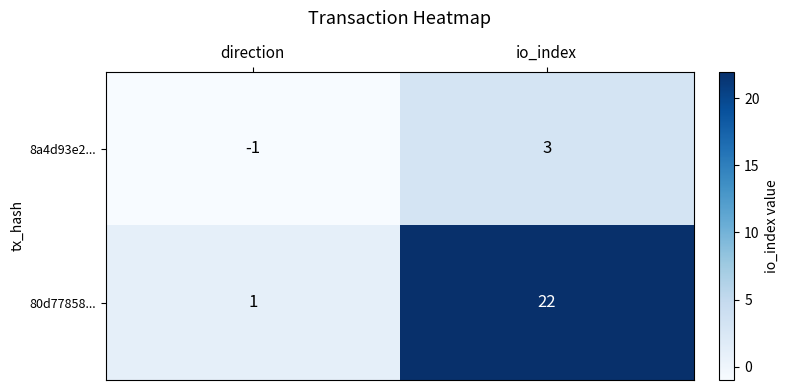

At which category does the chart reach its peak across all series?

io_index